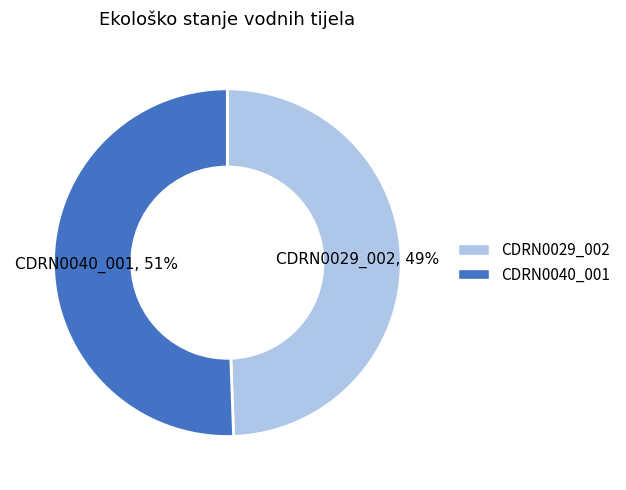

To the nearest percent, what is the combined percentage of CDRN0040_001 and CDRN0029_002?

100%